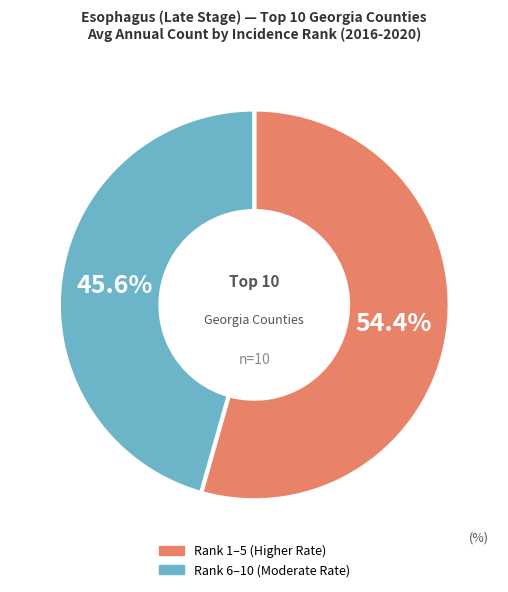

Does any single category account for the majority?

Yes